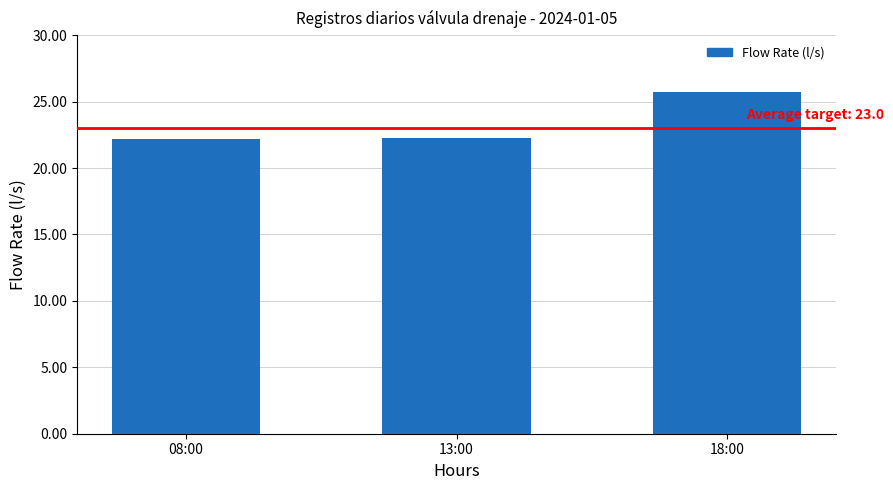

What is the value of the 1st bar from the left?

22.2